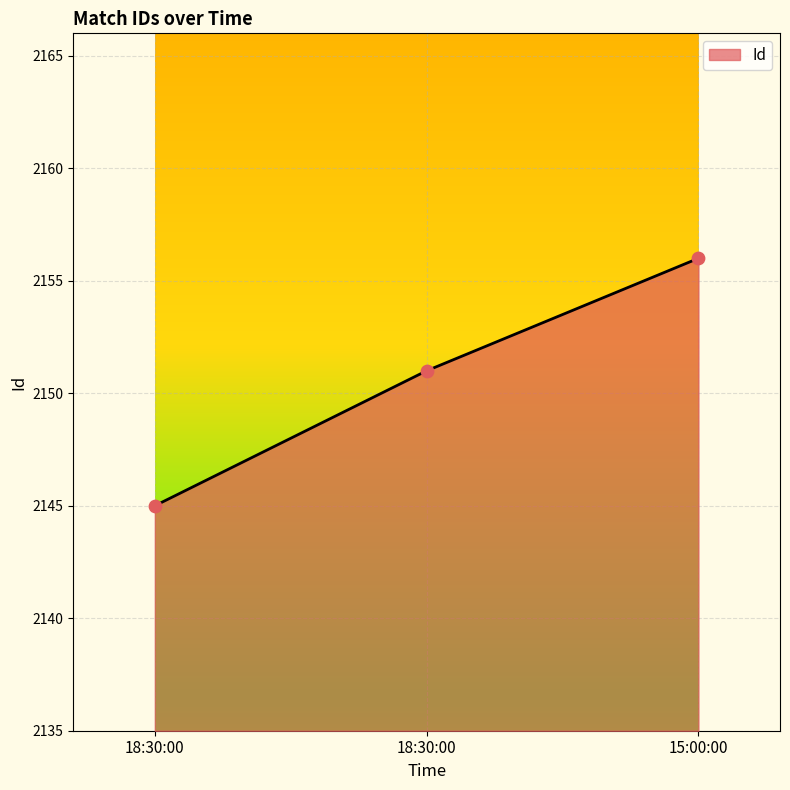

Which has a higher value, 15:00:00 or 18:30:00?

15:00:00